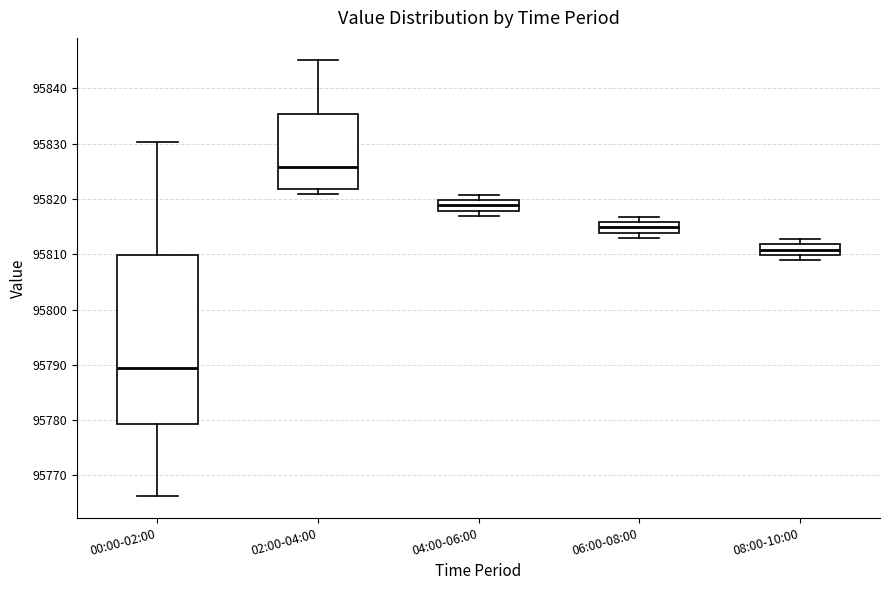

Which box has the highest median line?

02:00-04:00